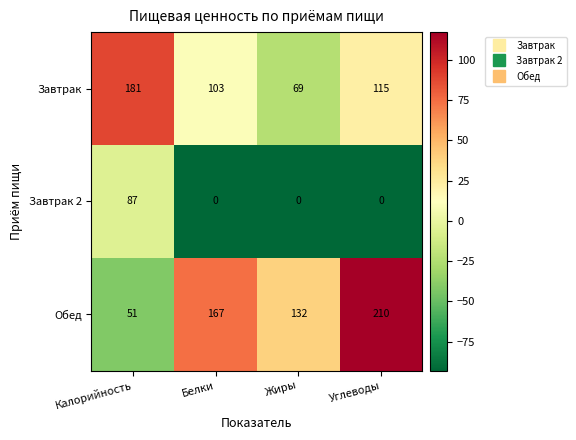

At Жиры, list the series in order from smallest to largest.

Завтрак 2, Завтрак, Обед